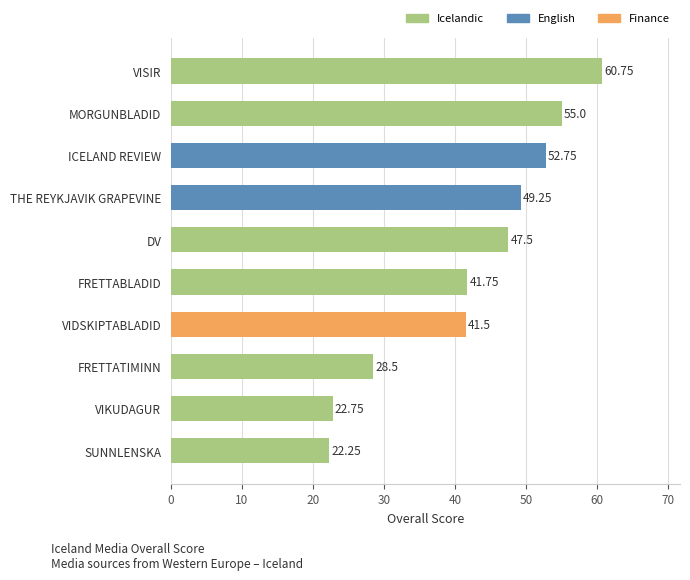

At which label is the value closest to 41?

VIDSKIPTABLADID